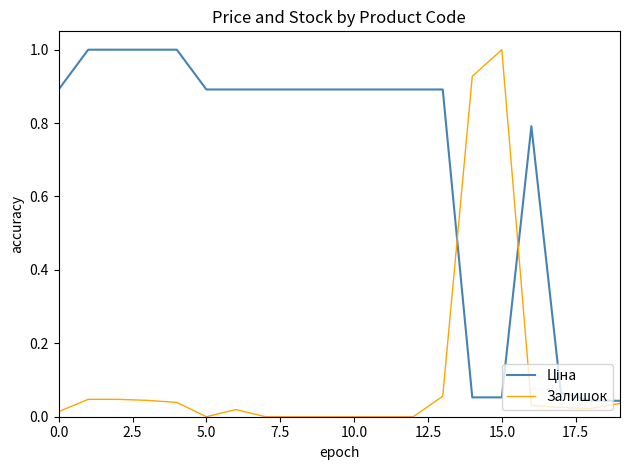

Which series has the largest range (max minus min)?

Залишок